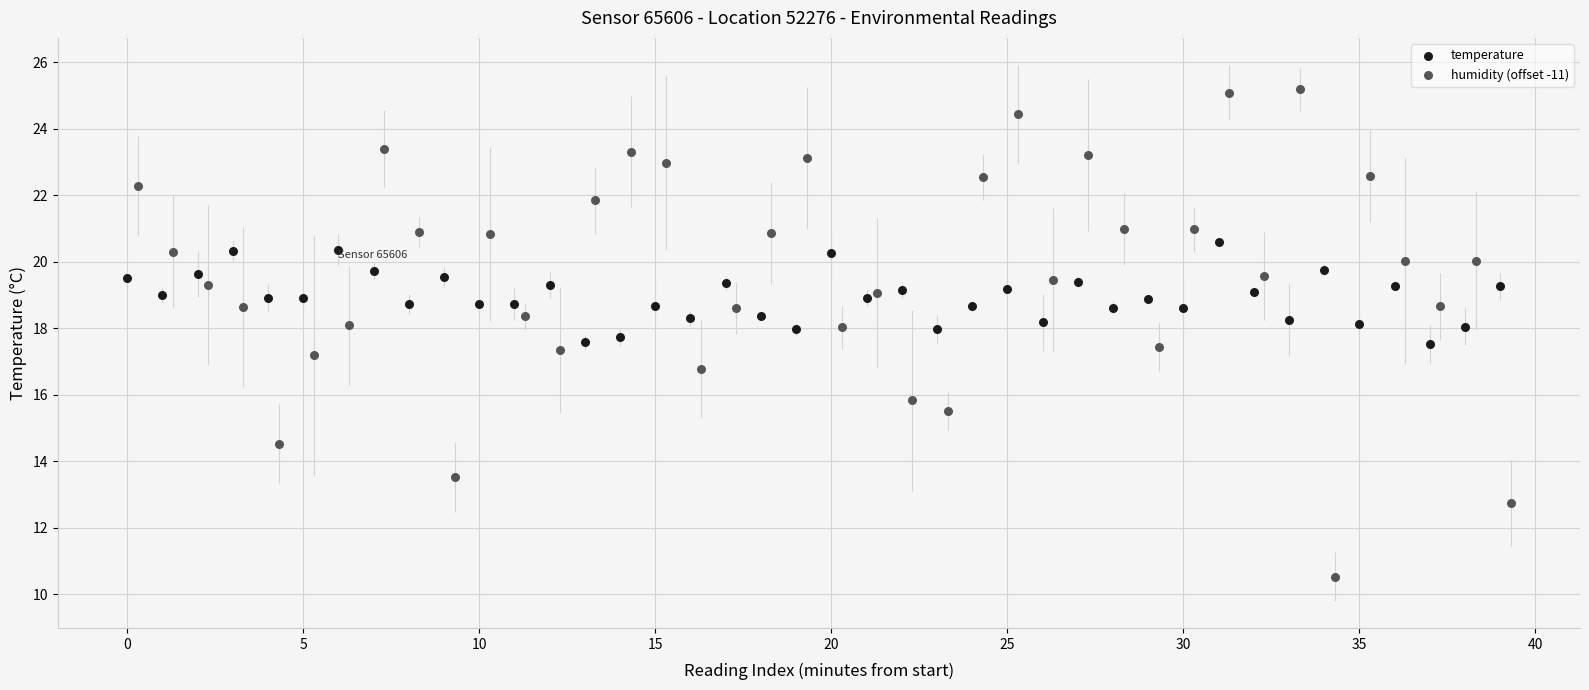

Which series contains the lowest Y value?

humidity (offset -11)